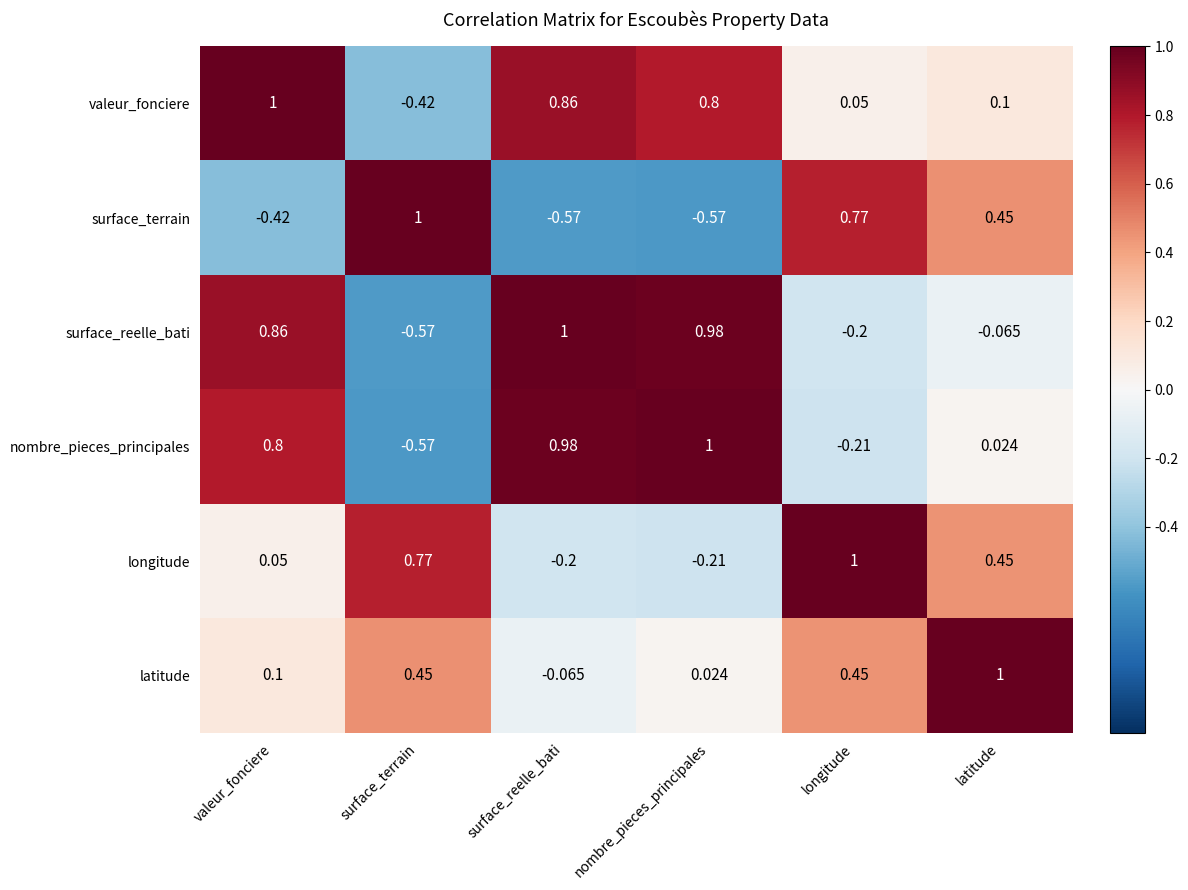

At how many categories does at least one series exceed 0?

6